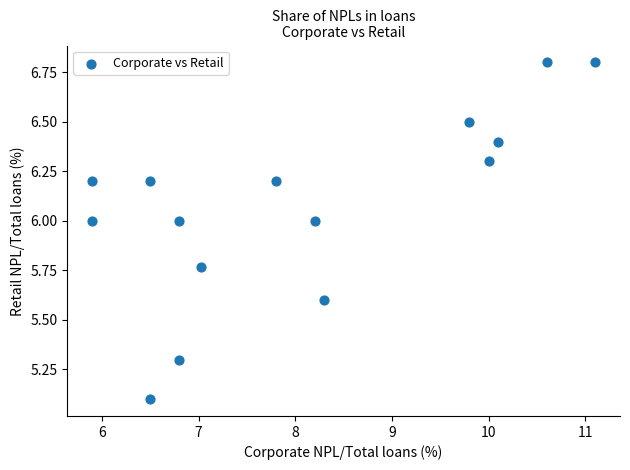

What is the range of X values (max minus min)?

5.2